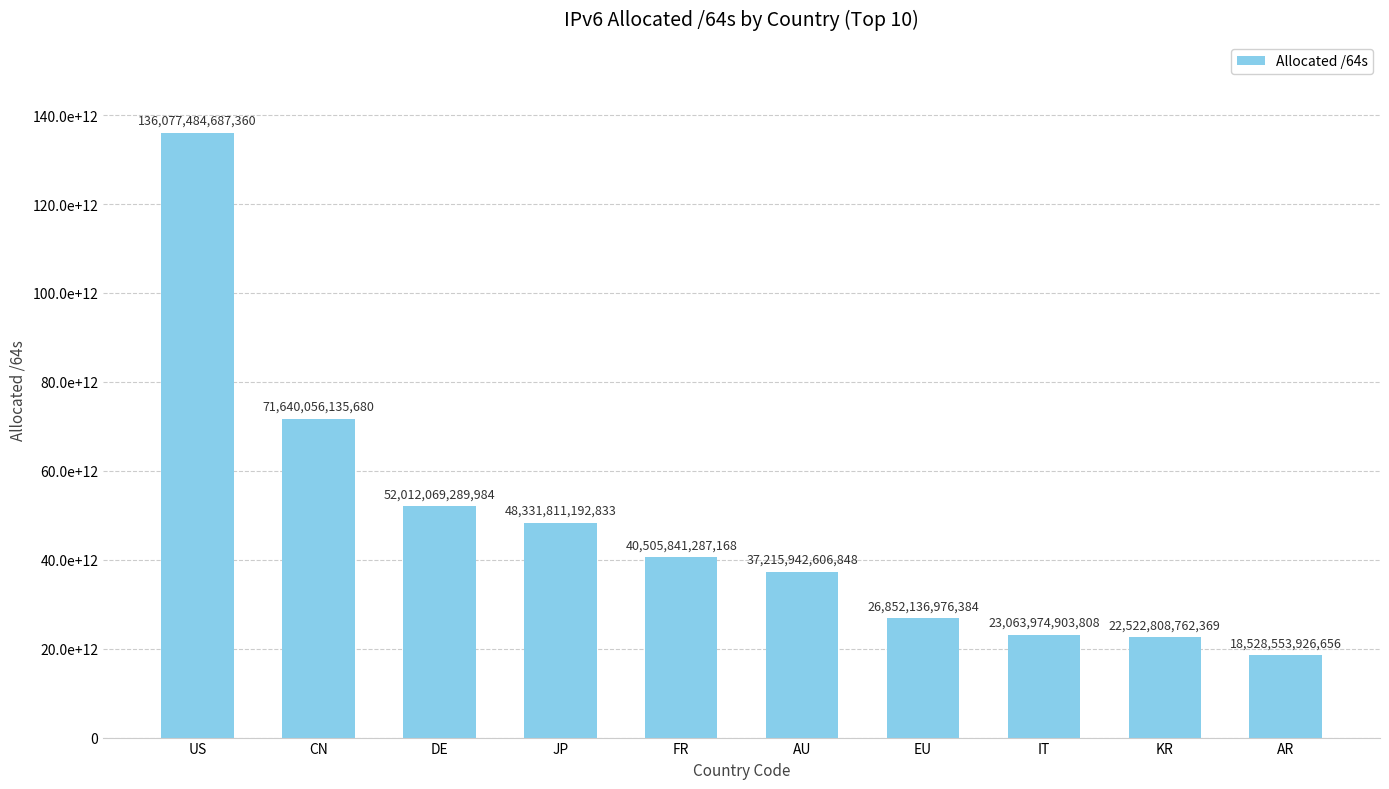

At which label does the data first exceed 40505841287168?

US